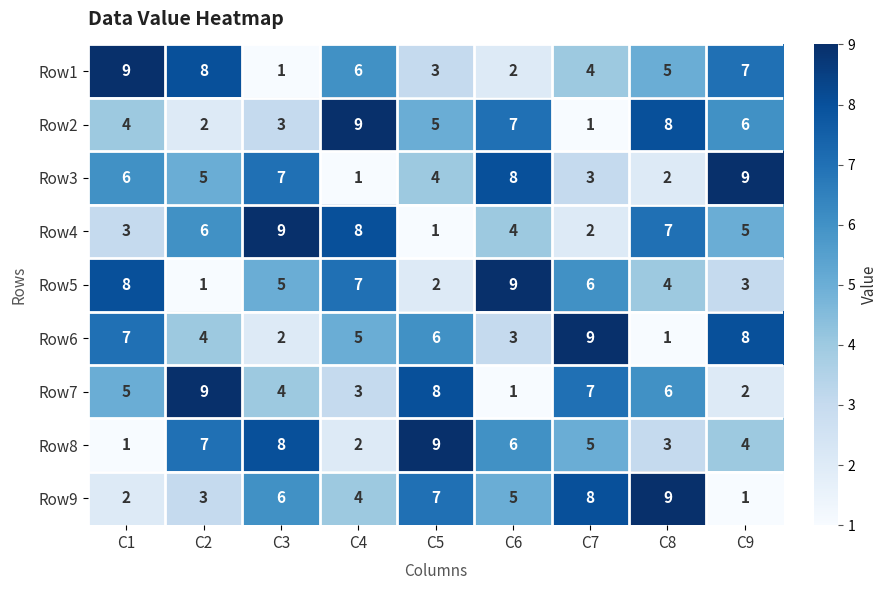

At C7, list the series in order from smallest to largest.

Row2, Row4, Row3, Row1, Row8, Row5, Row7, Row9, Row6